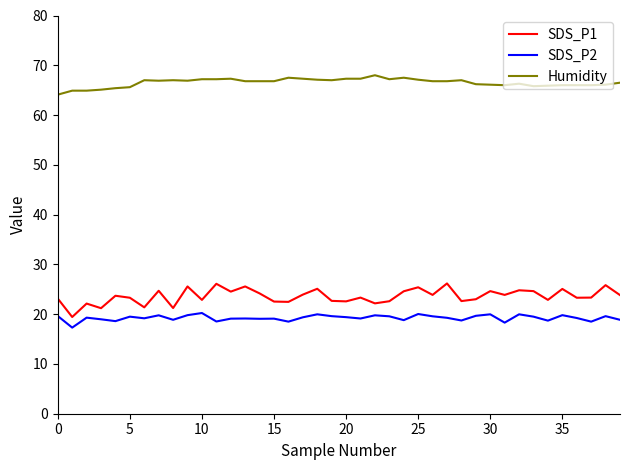

Which series has the largest total across all categories?

Humidity